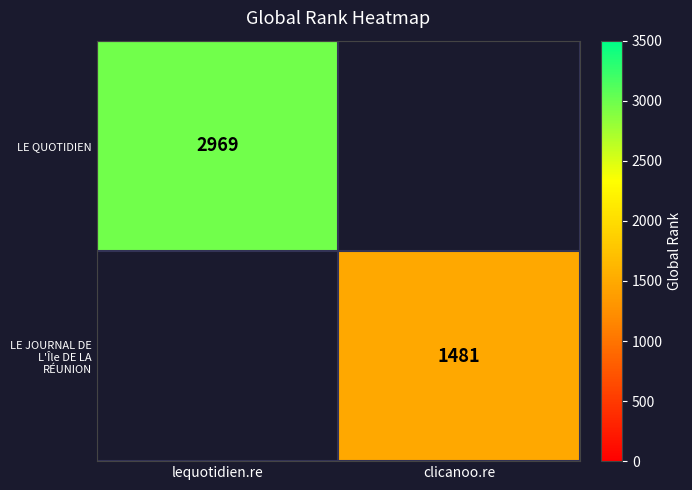

Rank the categories by LE QUOTIDIEN value from lowest to highest.

lequotidien.re, clicanoo.re